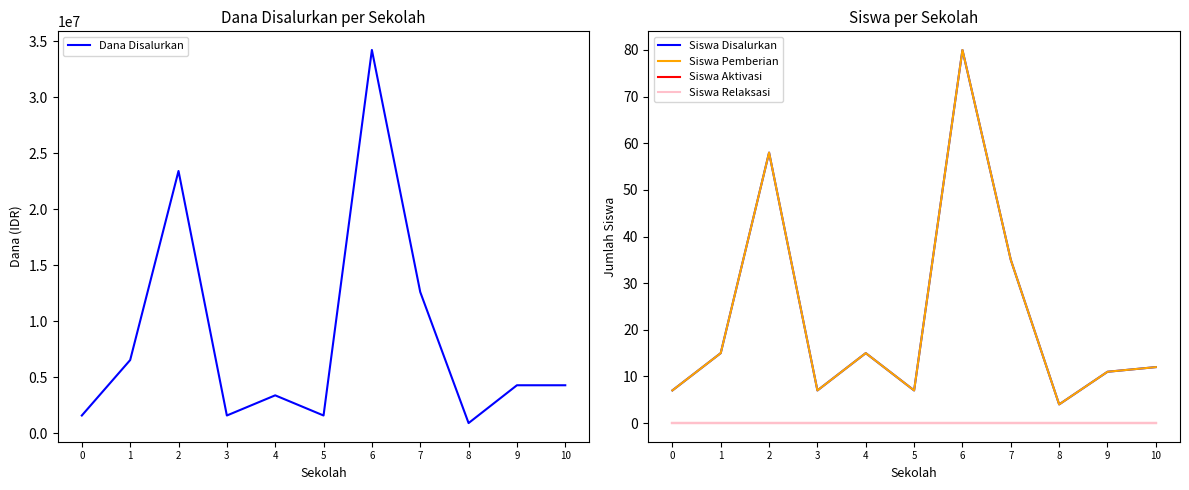

List the labels in order of Siswa Relaksasi value, smallest first.

0, 1, 2, 3, 4, 5, 6, 7, 8, 9, 10